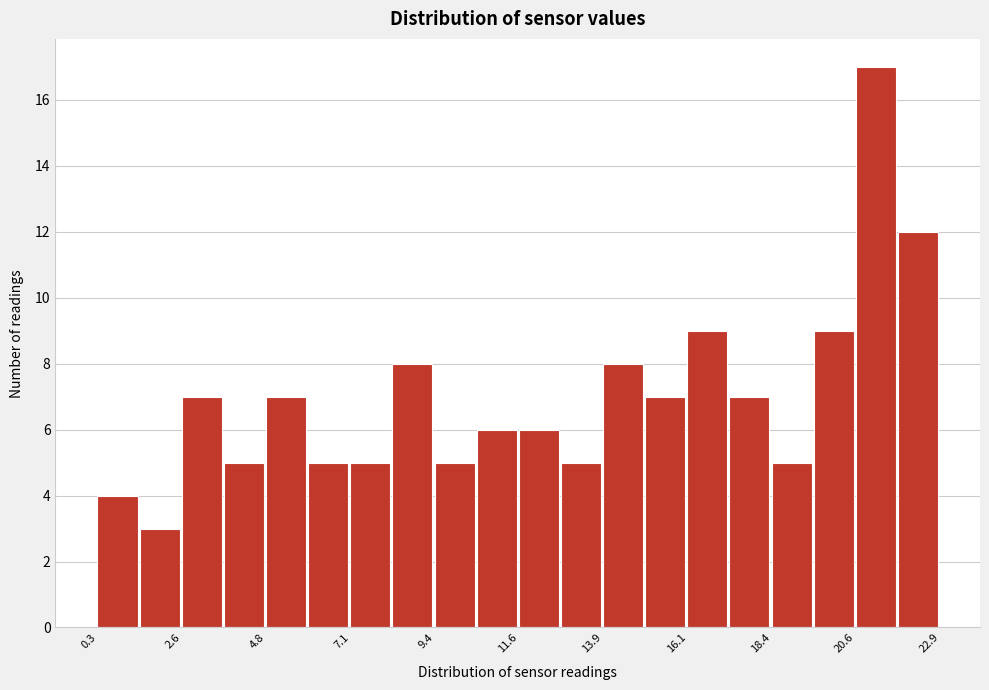

Around what value on the x-axis is the tallest bar? Give the approximate position of its centre, as read against the axis.

21.0